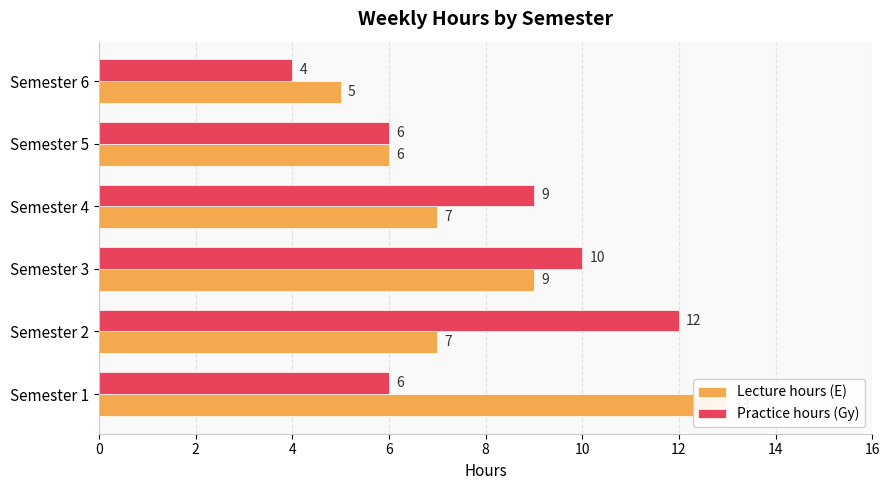

True or false: Lecture hours (E) has a value of 2 at Semester 3.

False